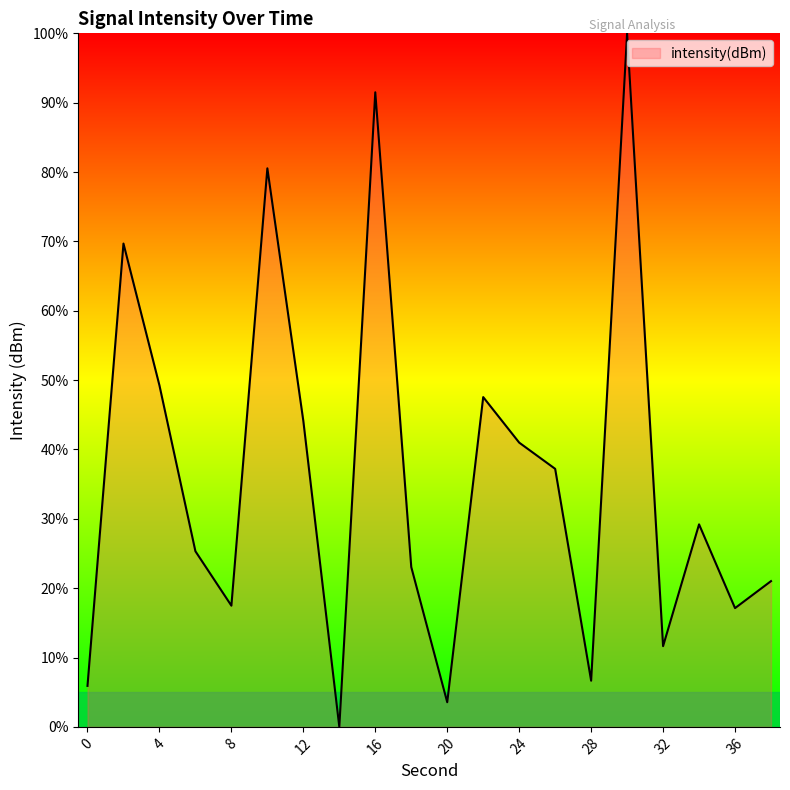

What is the maximum value shown in the chart?

100.0